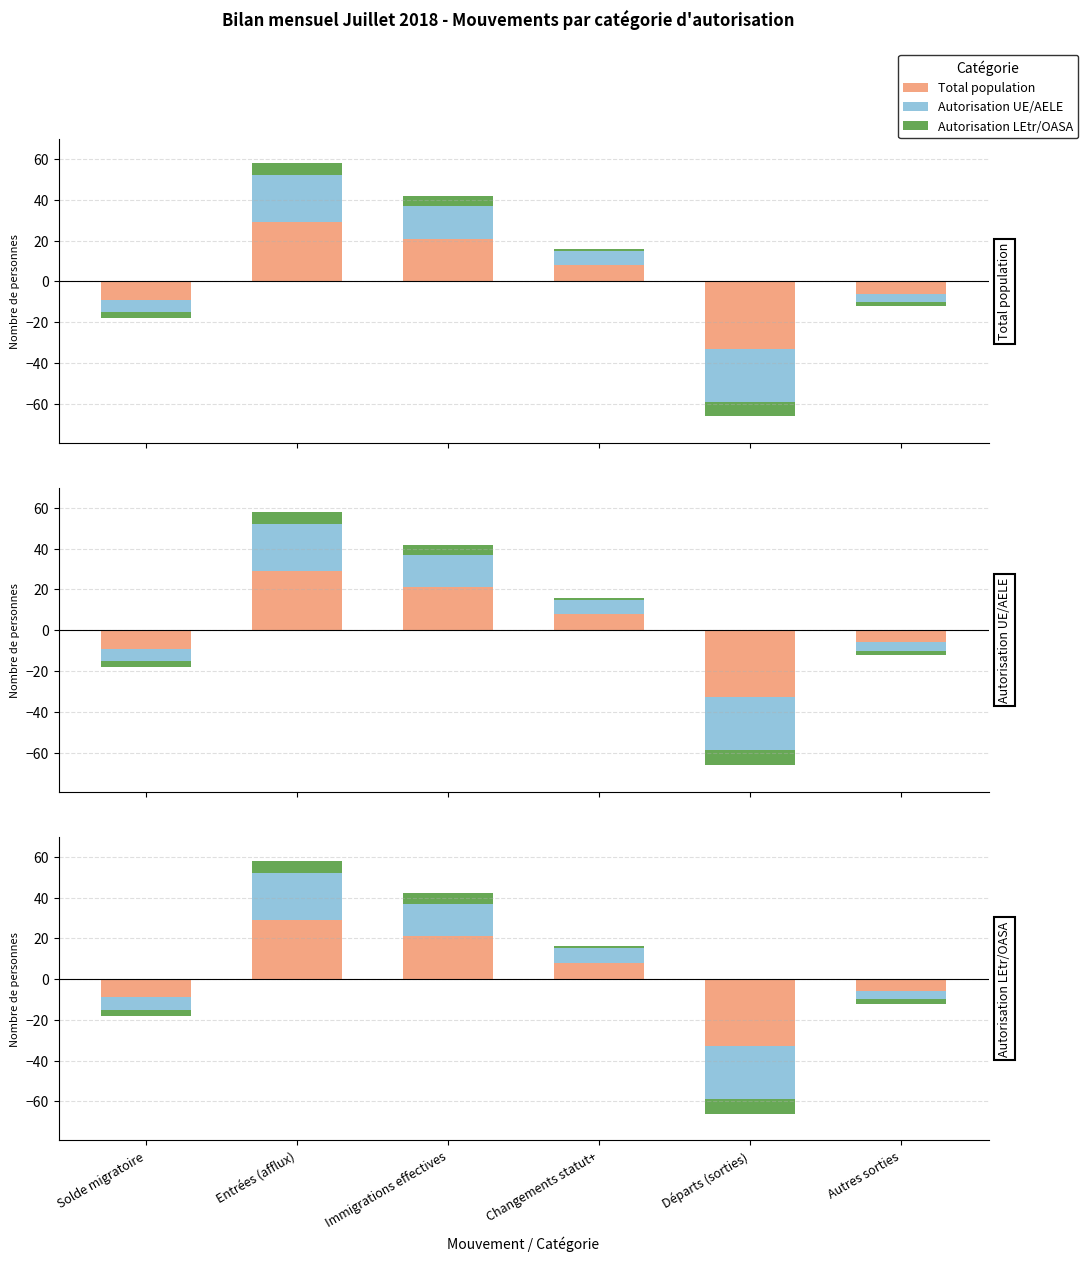

How many values in the Total population series are below 8?

3